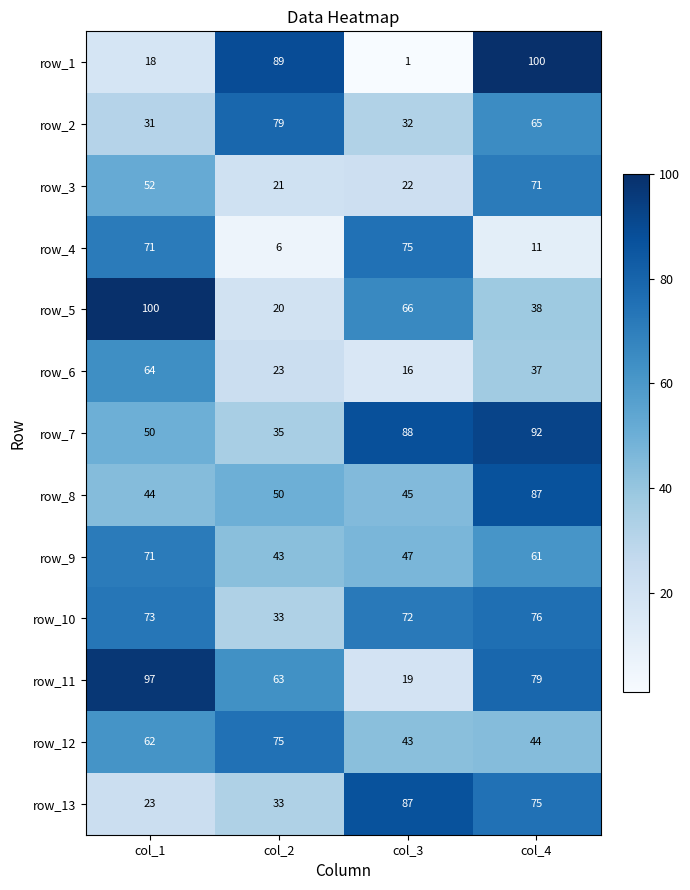

What is the difference between the highest and lowest values at col_1?

82